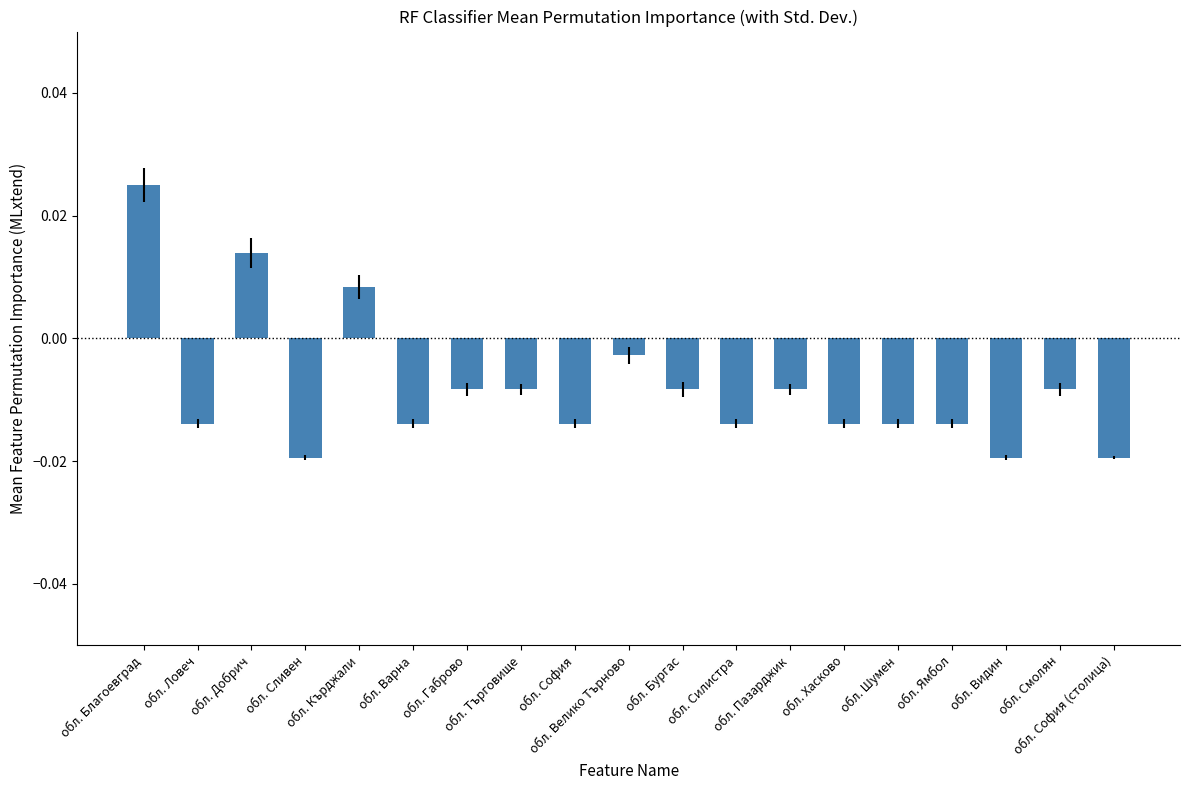

Does the chart contain any negative values?

Yes